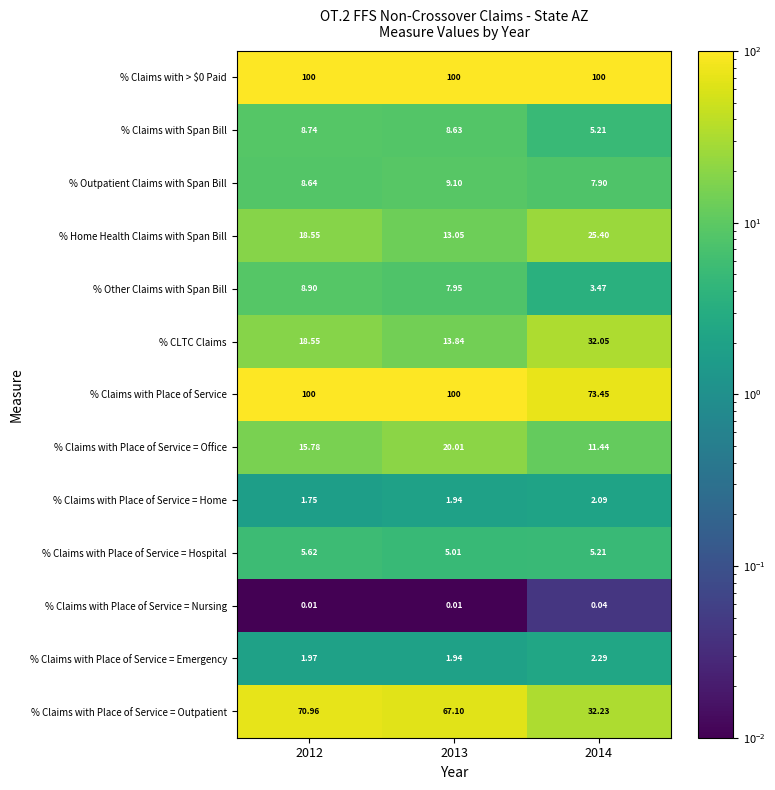

What is the maximum value shown in the chart?

100.0